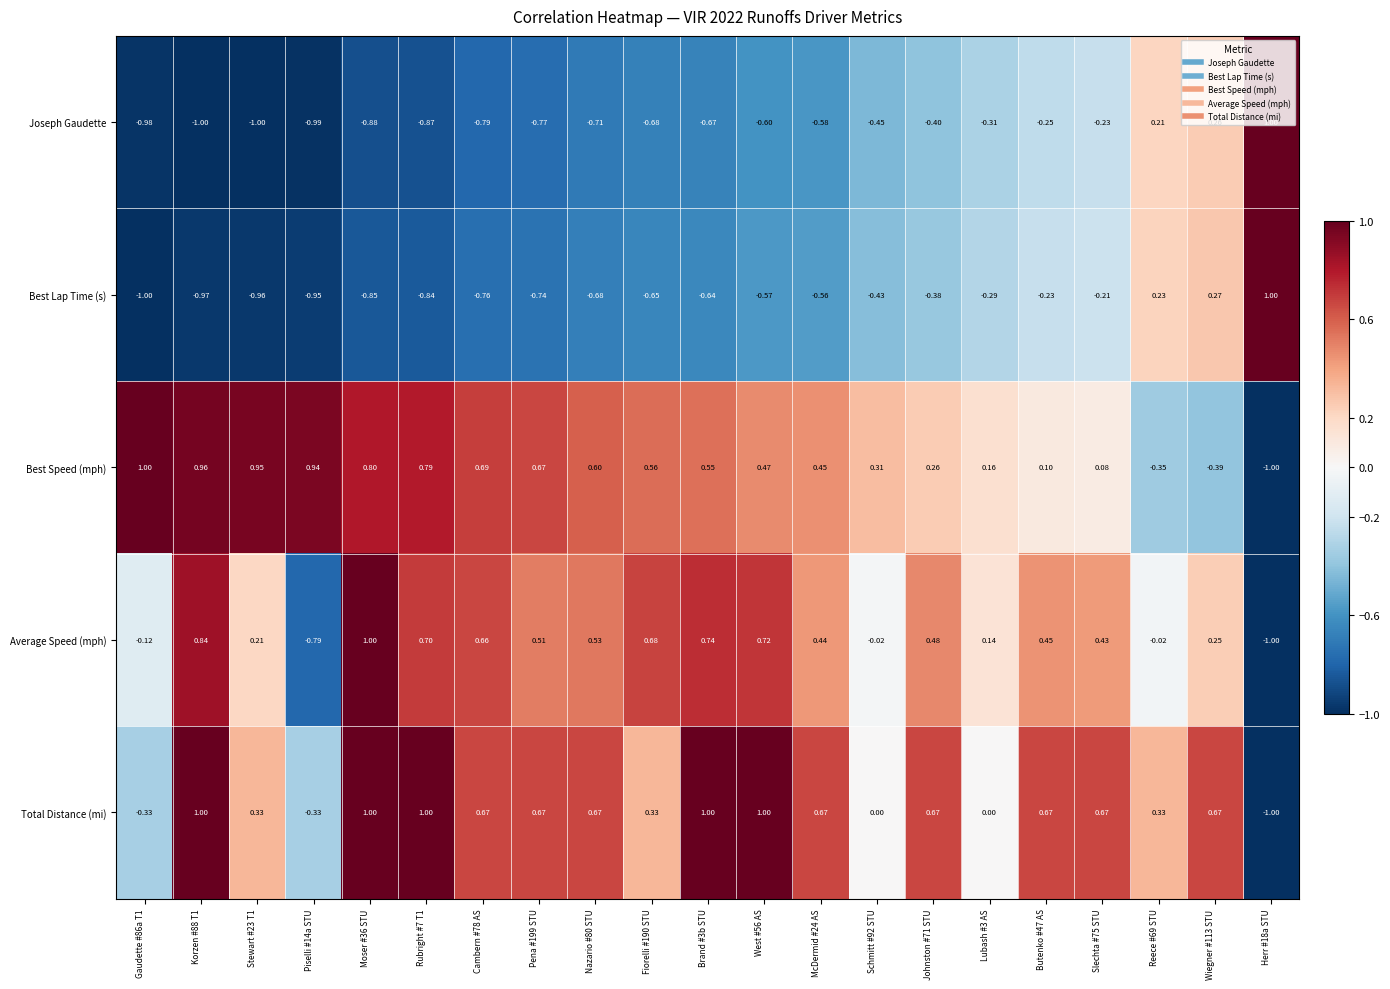

At Butenko #47 AS, list the series in order from largest to smallest.

Total Distance (mi), Average Speed (mph), Best Speed (mph), Best Lap Time (s), Joseph Gaudette